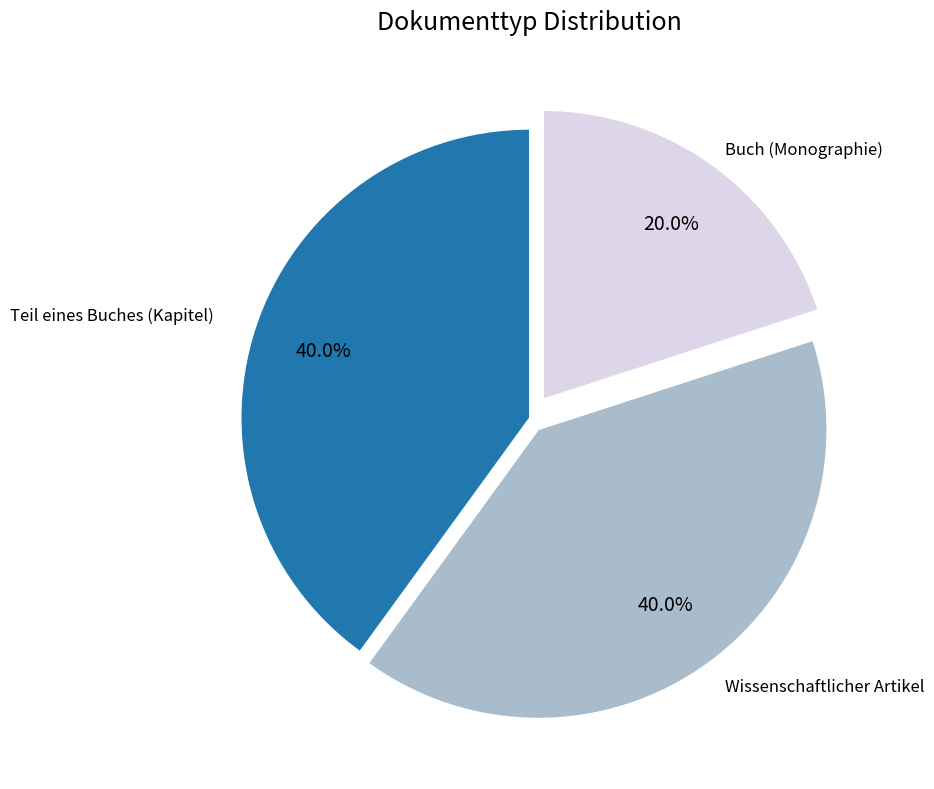

How many slices are in this pie chart?

3